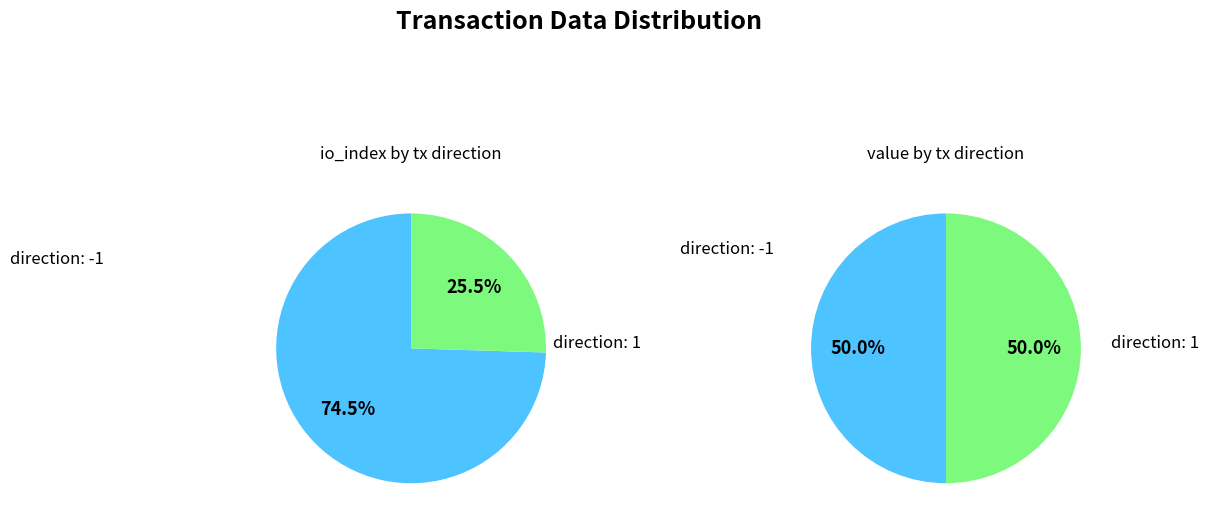

What portion of the pie excludes values_value?

74.5%